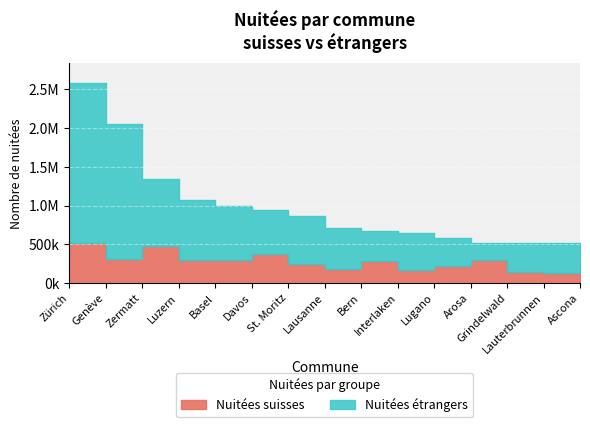

How many lines are shown in the chart?

2